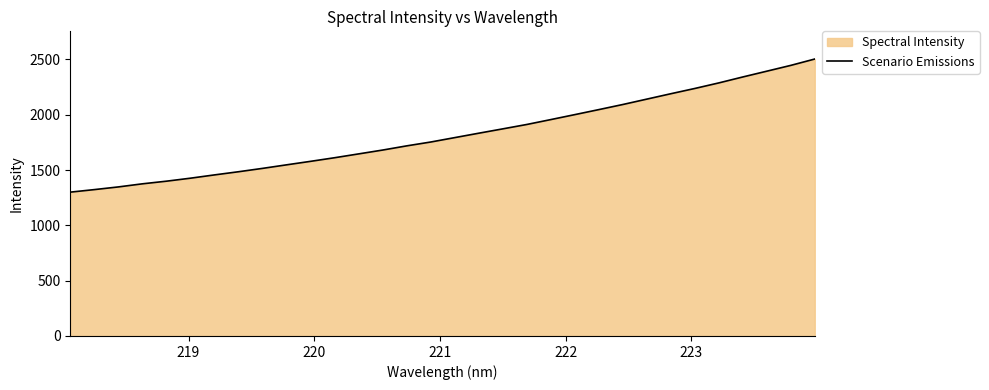

What is the difference between the maximum and minimum values?

1203.7